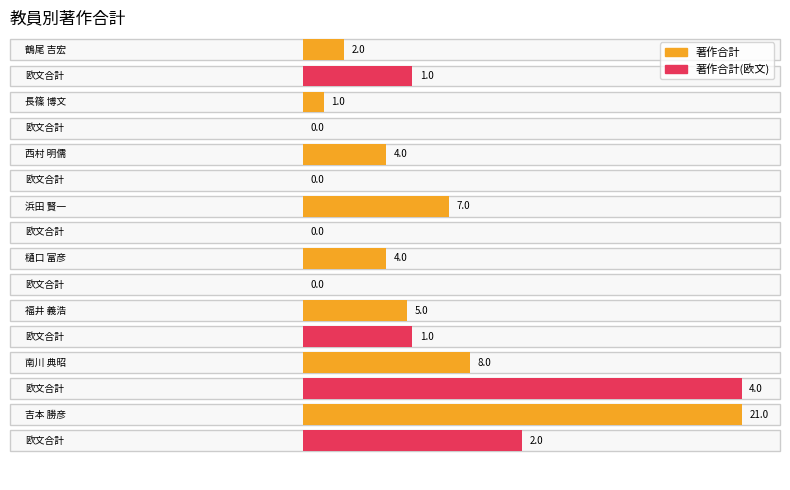

Rank the series by their maximum value, from highest to lowest.

著作合計, 著作合計(欧文)